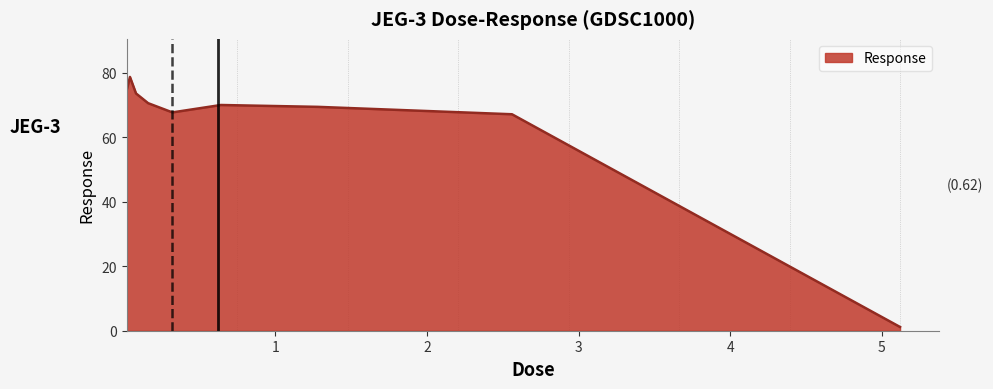

What is the greatest value displayed?

78.7